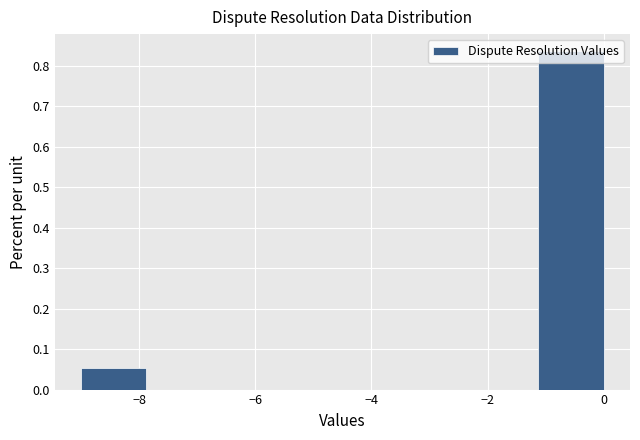

Over which range of the x-axis is the bar tallest?

-1.2 to 0.0